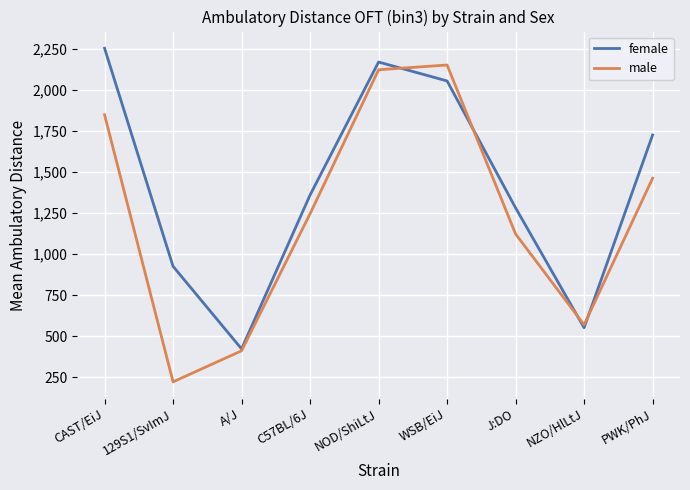

Rank the series by their maximum value, from highest to lowest.

female, male